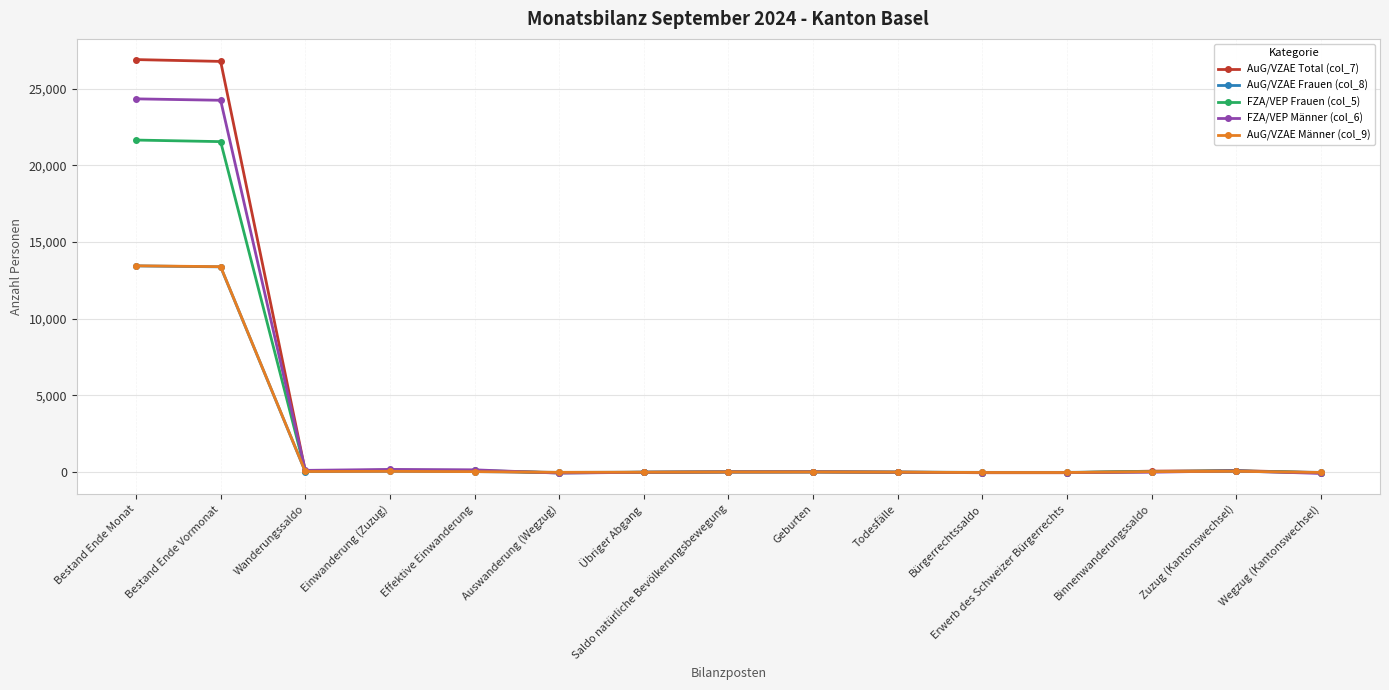

Does the chart display data point markers on the line(s)?

Yes